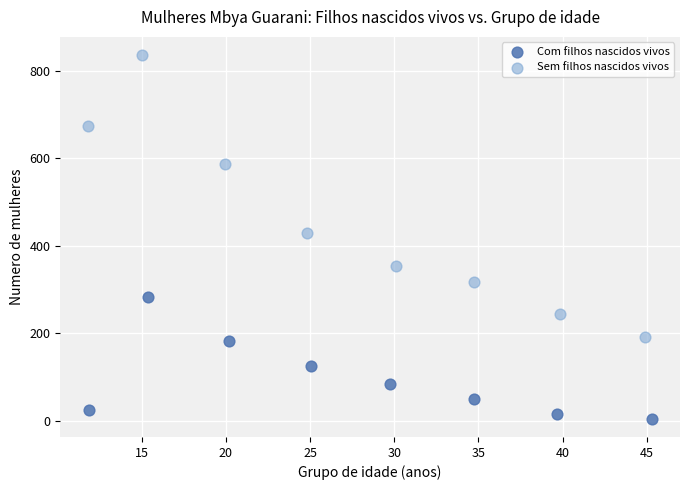

What are all the series names shown in the legend?

Com filhos nascidos vivos, Sem filhos nascidos vivos